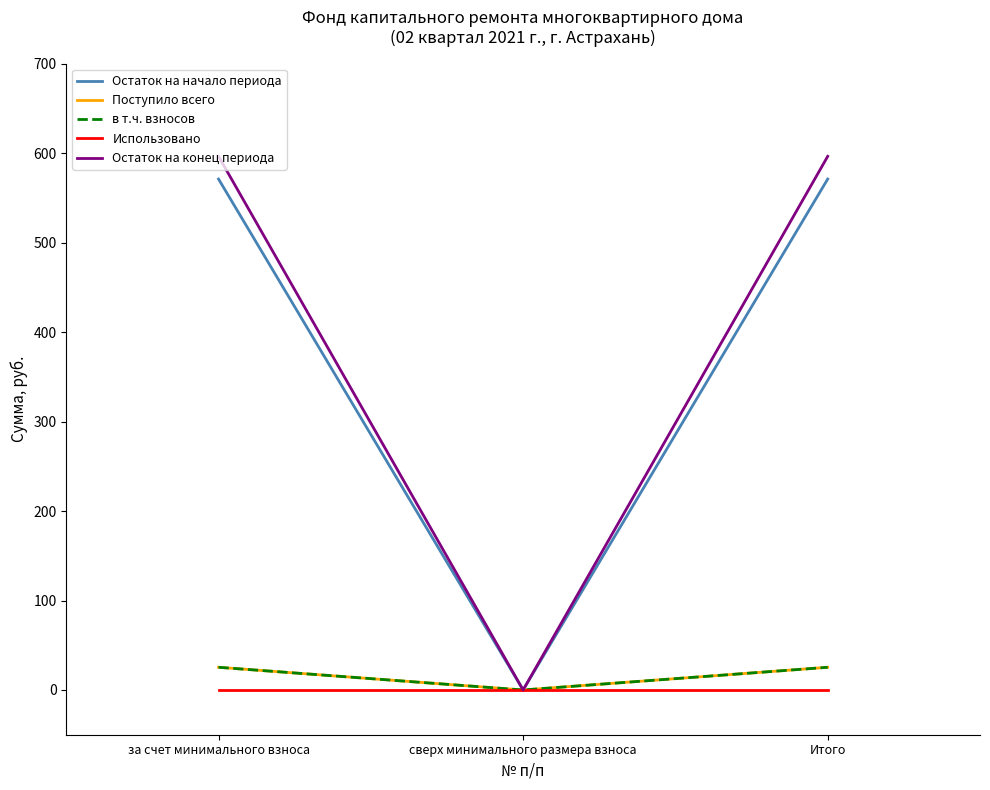

What are all the series names shown in the legend?

Остаток на начало периода, Поступило всего, в т.ч. взносов, Использовано, Остаток на конец периода